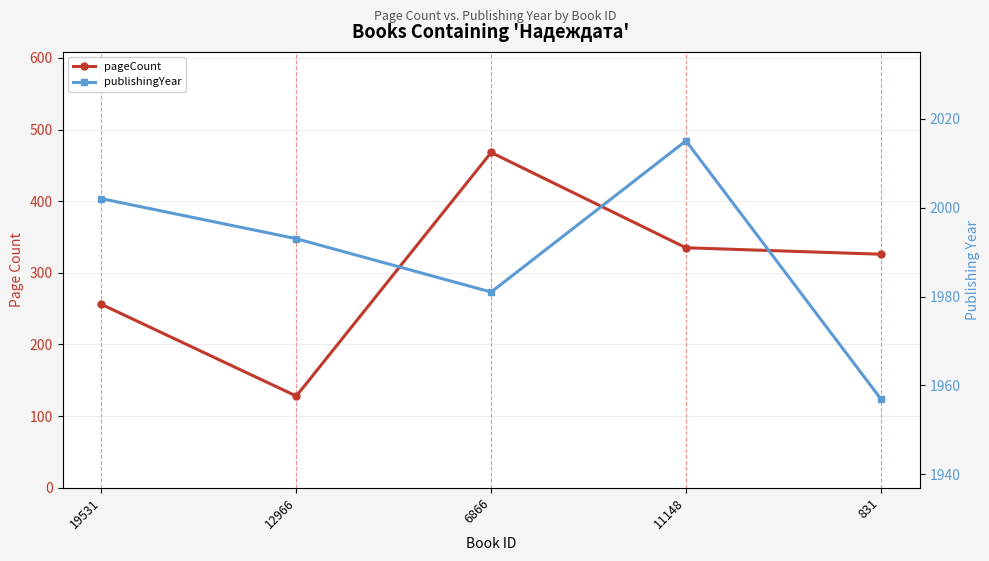

Is the value of pageCount at 12966 greater than the value of publishingYear at 19531?

No